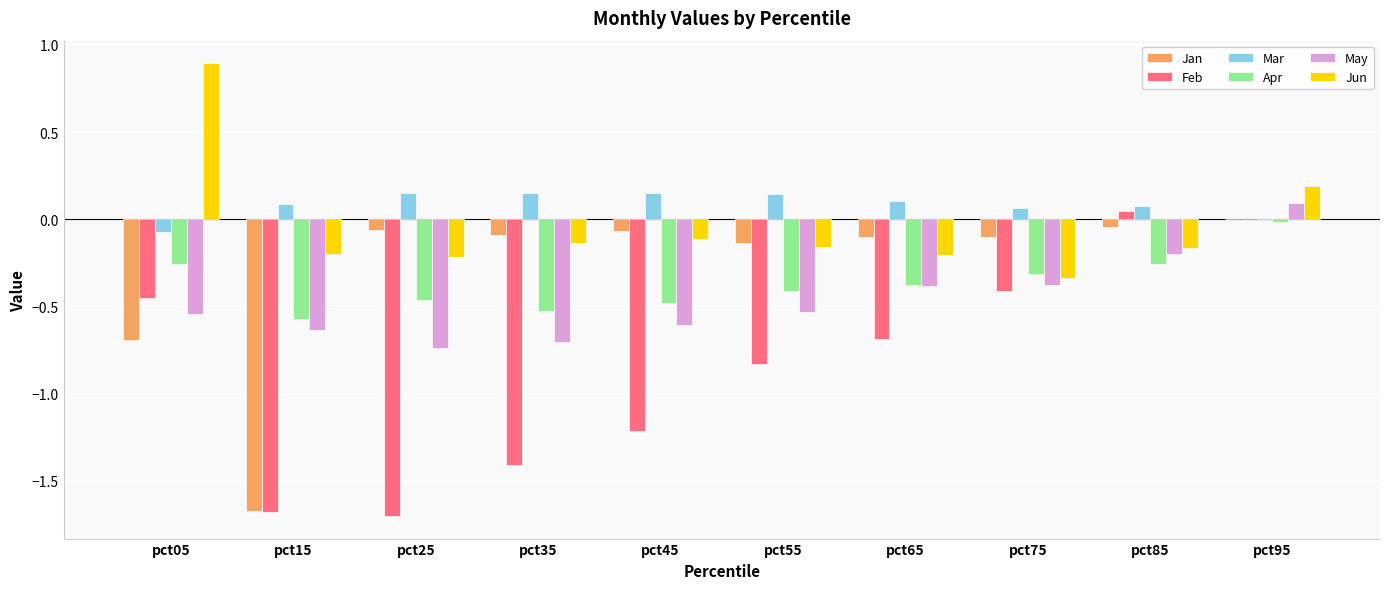

Which series has the largest total across all categories?

Mar